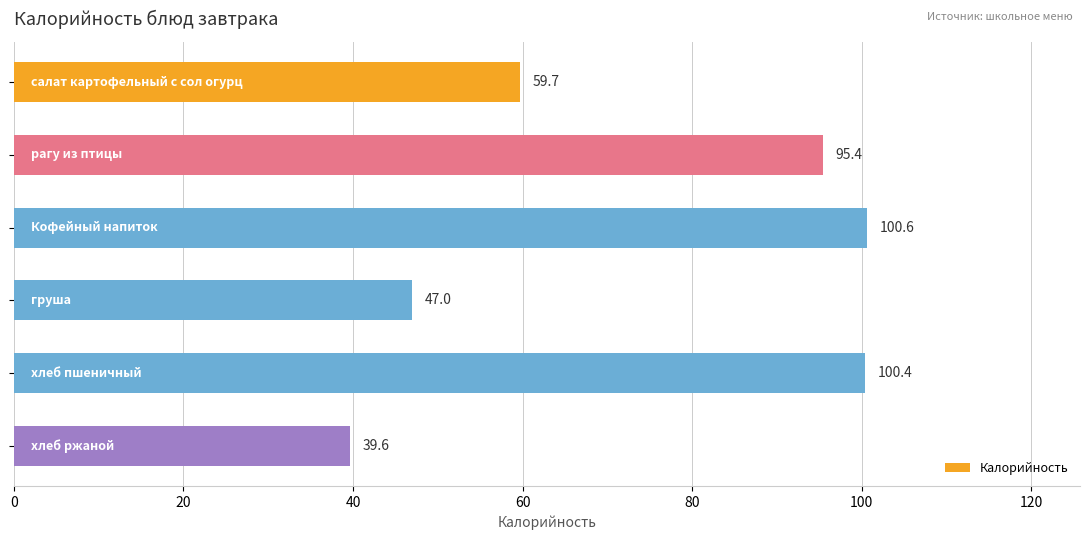

What is the difference between the maximum and minimum values?

61.0